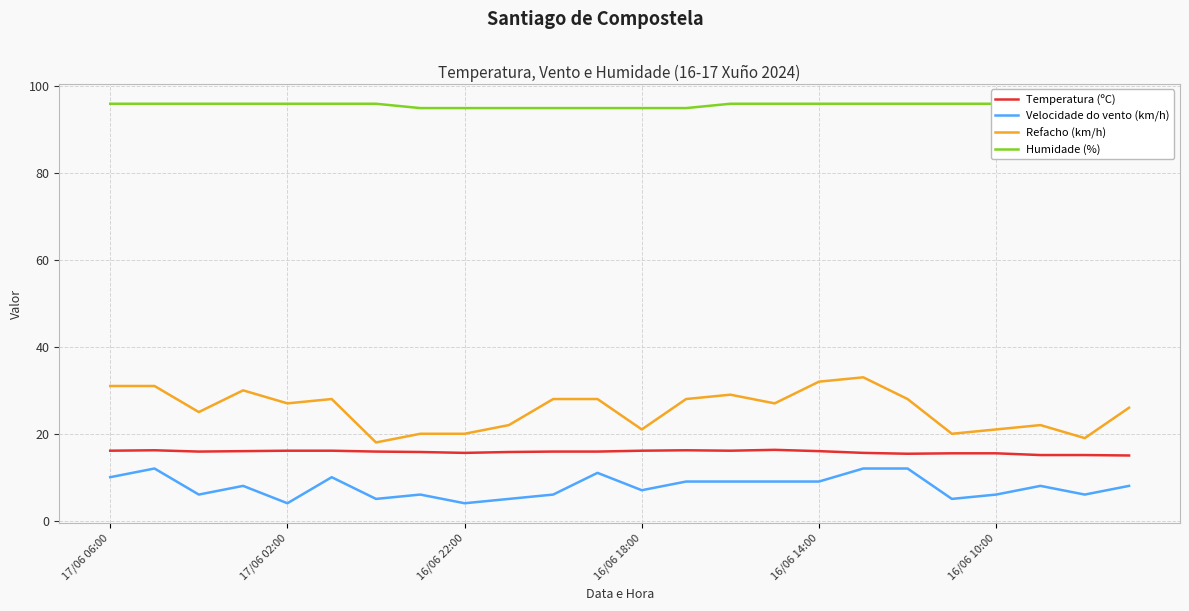

The value of Refacho (km/h) at 17/06 06:00 is 31.0. True or false?

True